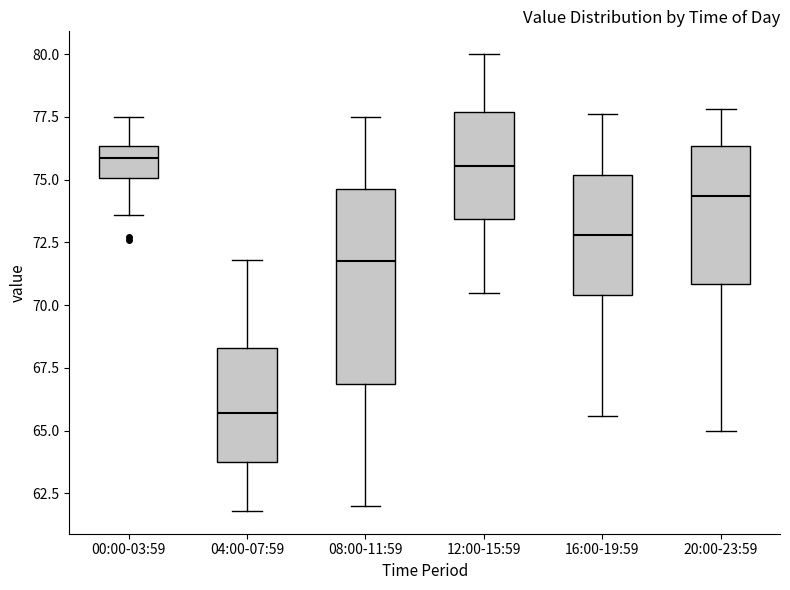

Comparing the boxes themselves (not the whiskers), which one is the tallest?

08:00-11:59